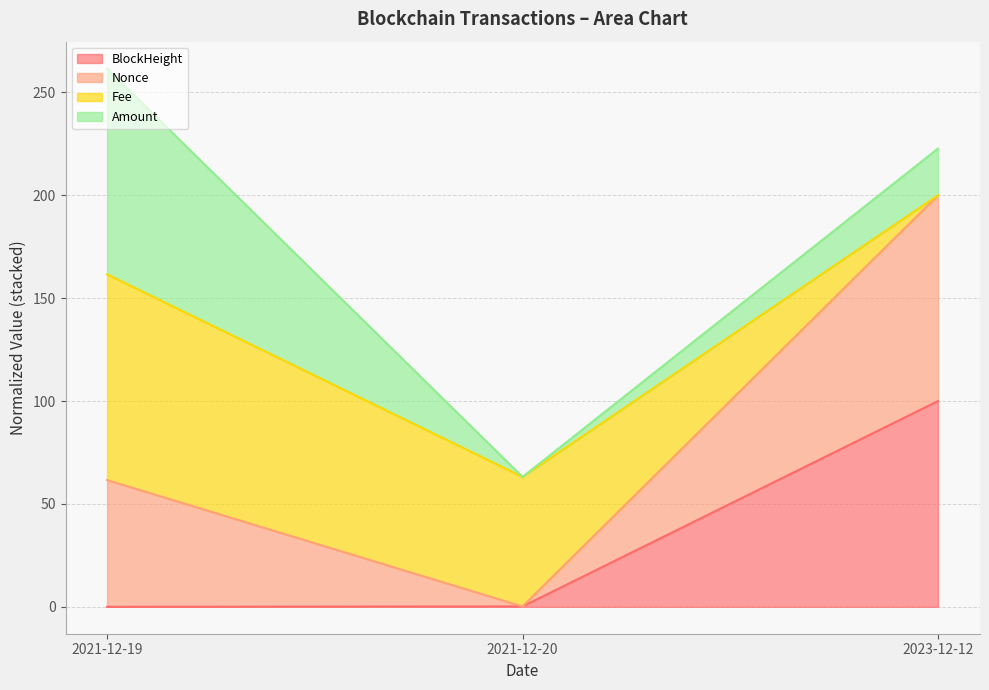

Where is Nonce nearest to the value 131?

2021-12-19